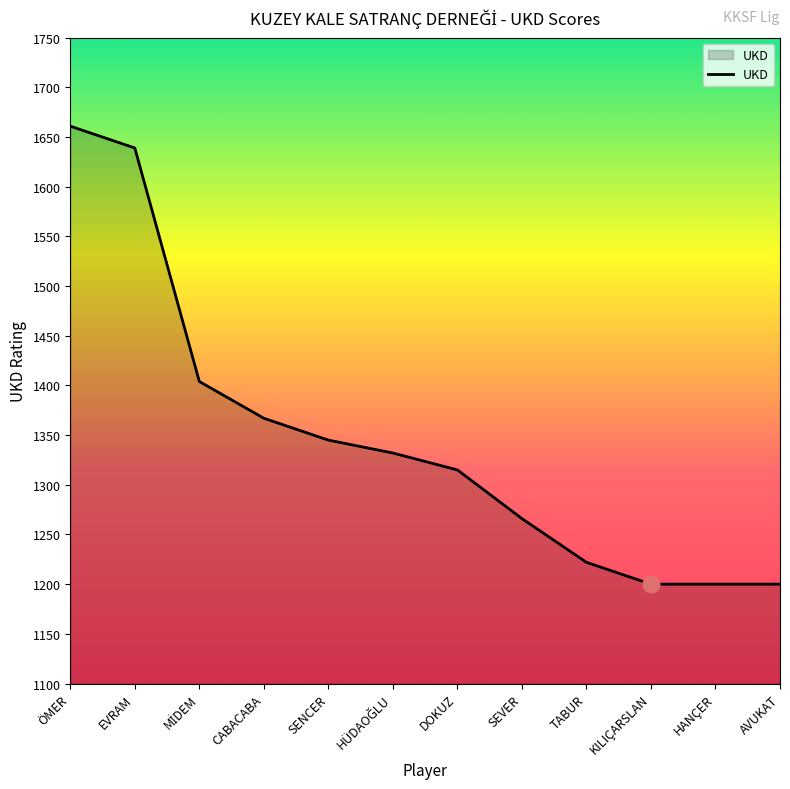

What is the minimum value shown in the chart?

1200